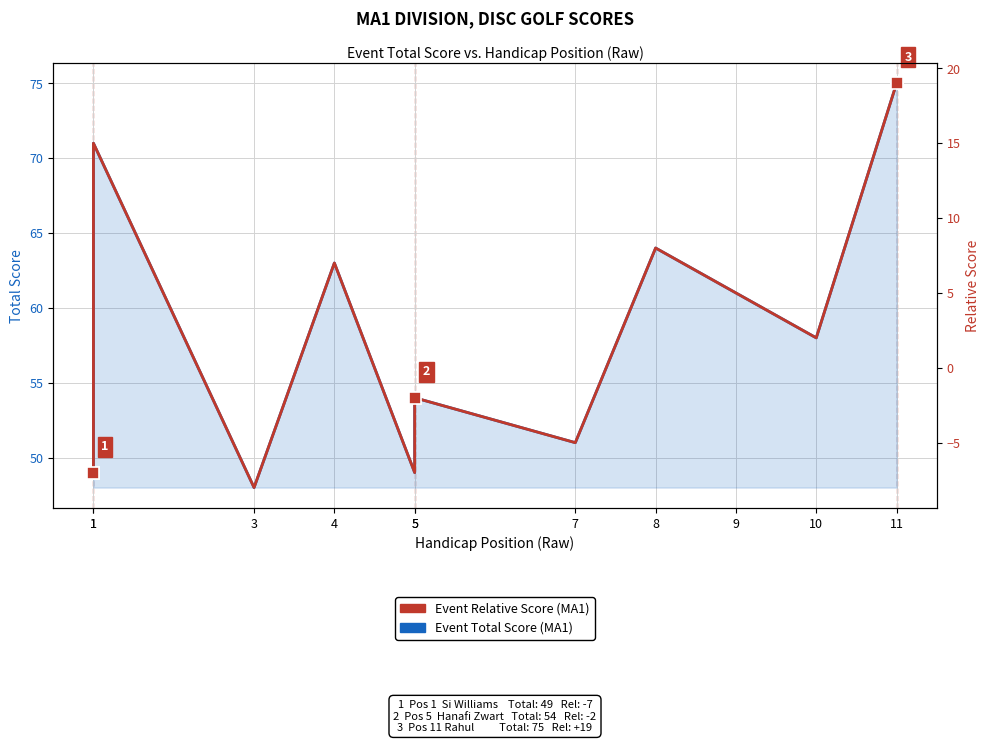

True or false: Event Total Score (MA1) and Event Relative Score (MA1) intersect in this chart.

False